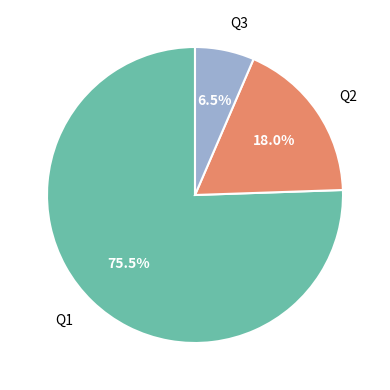

Which has a higher value, Q2 or Q1?

Q1